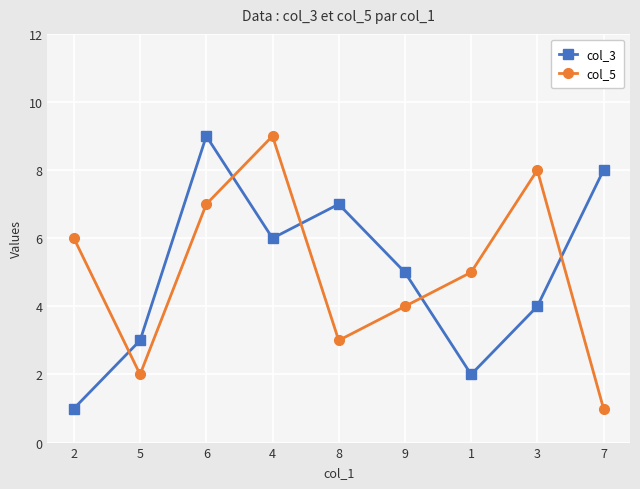

Reading left to right, list all the values displayed in this chart.

col_3: 1	3	9	6	7	5	2	4	8
col_5: 6	2	7	9	3	4	5	8	1